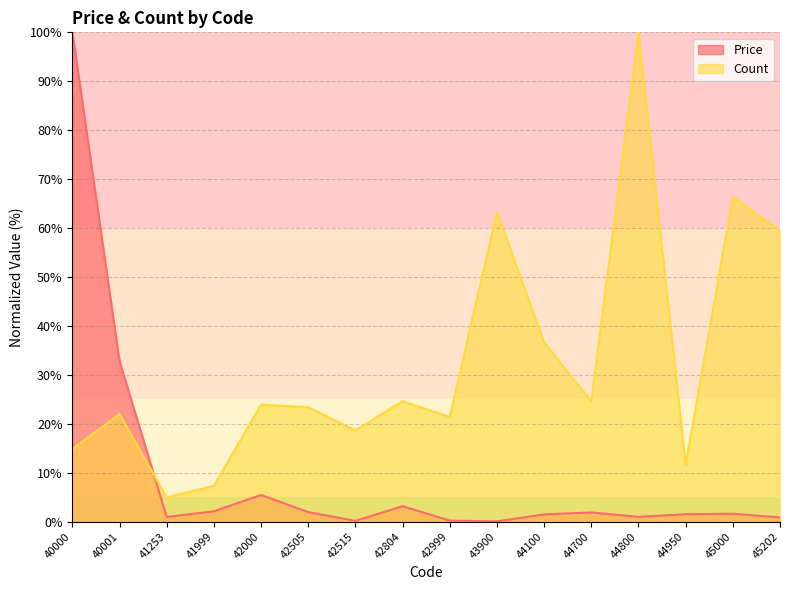

What is the difference between the Count values at 41253 and 45000?

61.5